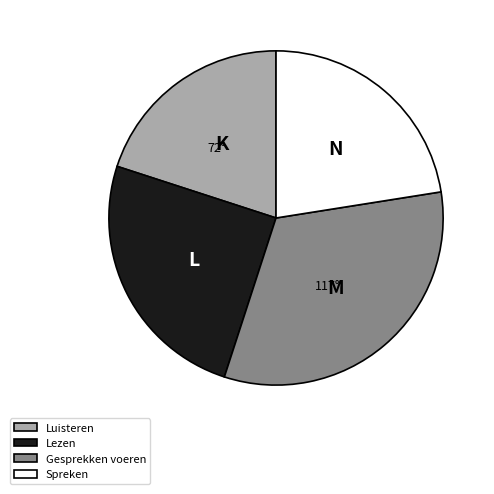

Rank the categories by value from lowest to highest.

Luisteren, Spreken, Lezen, Gesprekken voeren